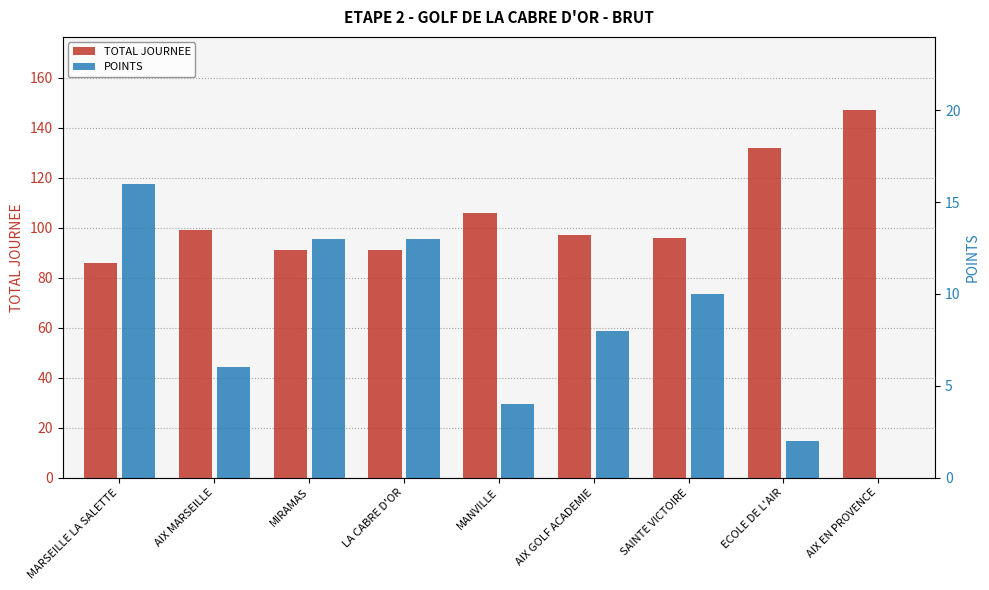

Which series has the widest spread of values?

TOTAL JOURNEE